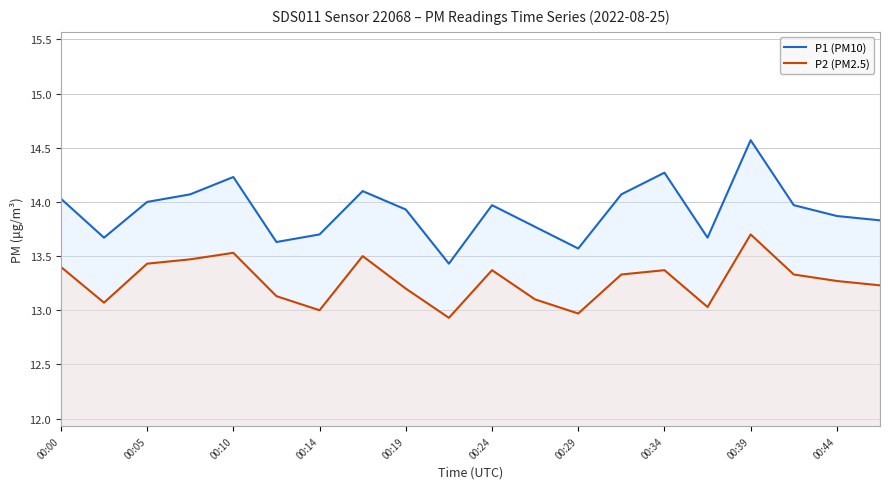

What is the difference between the highest and lowest values at 00:10?

0.7